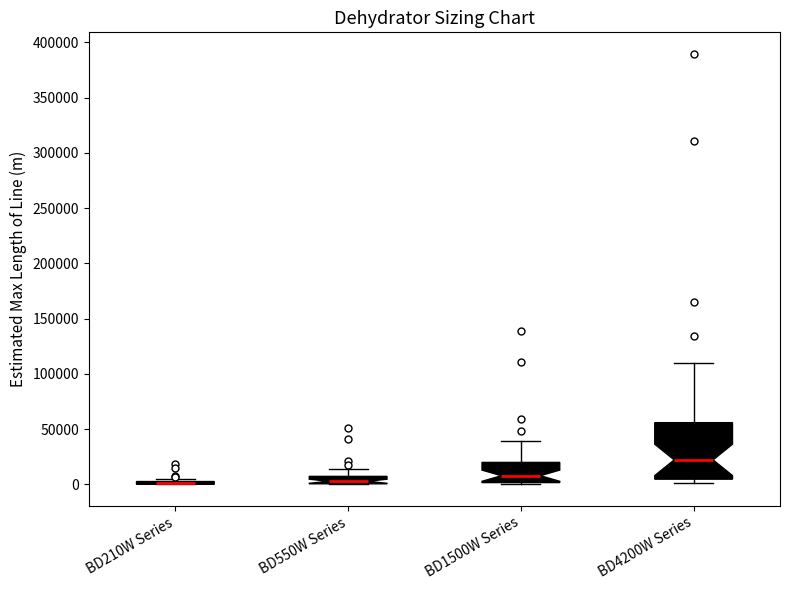

Comparing the boxes themselves (not the whiskers), which one is the tallest?

BD4200W Series